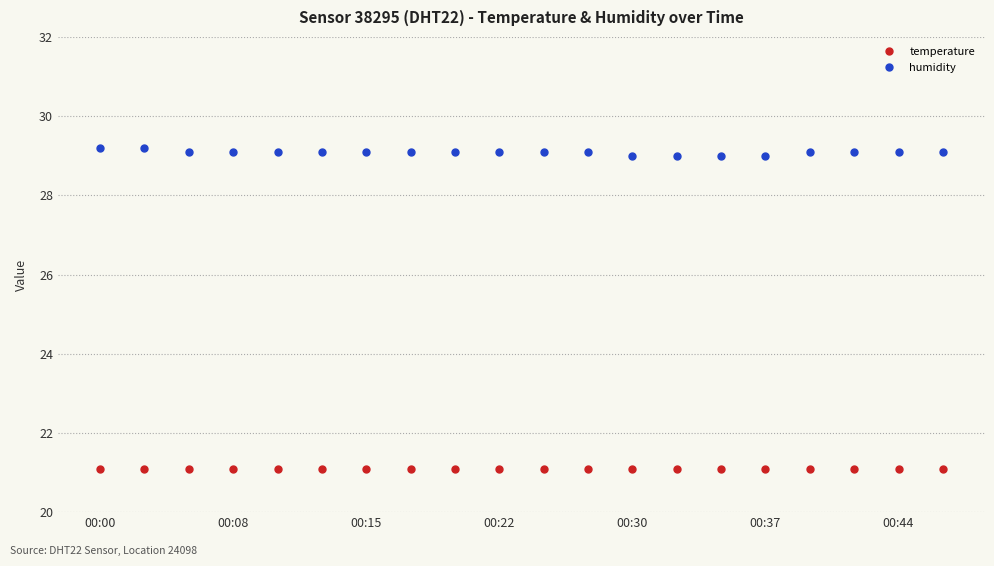

Which series has the largest total across all categories?

humidity